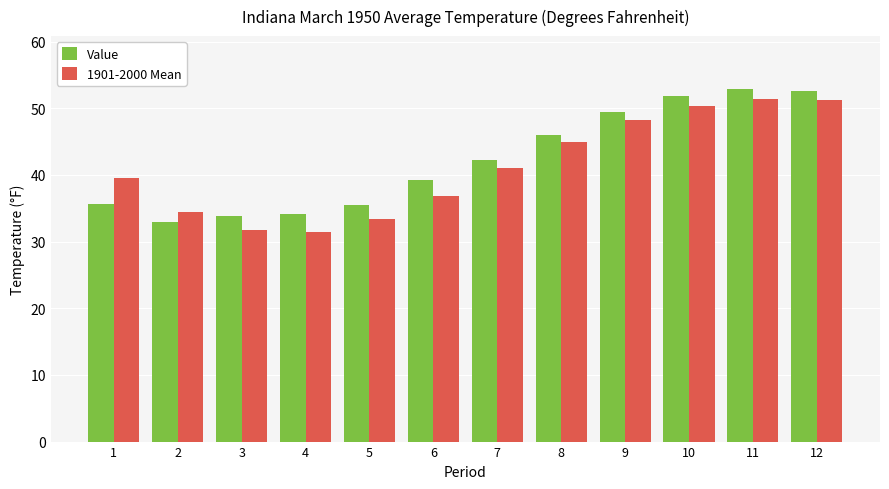

Is the value of Value at 2 greater than the value of 1901-2000 Mean at 6?

No